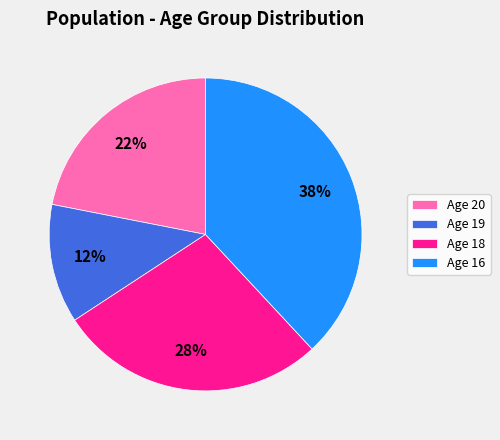

Count the number of slices in the pie.

4